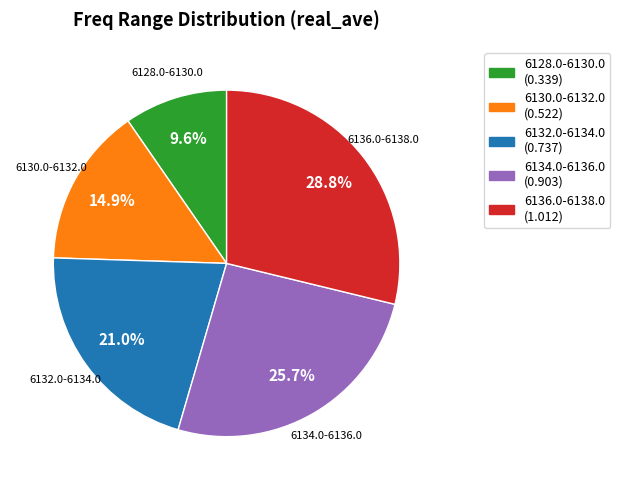

Is it true that 6130.0-6132.0 is 15% of the pie?

True